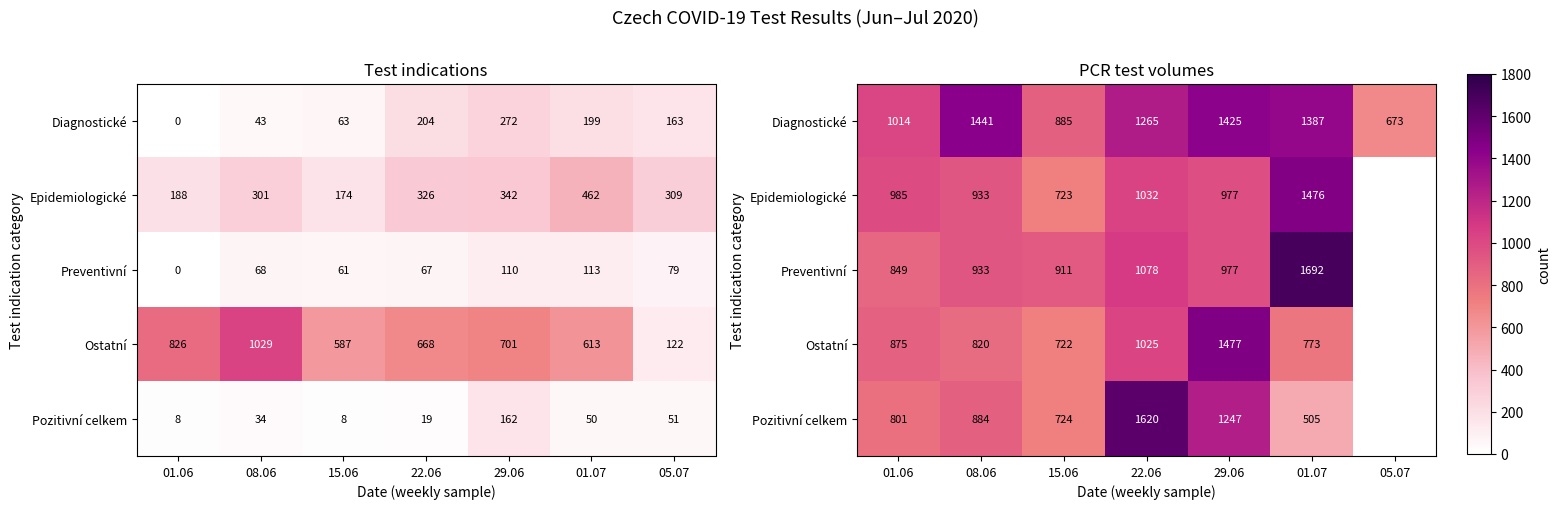

What is the maximum value for Ostatní?

1477.0